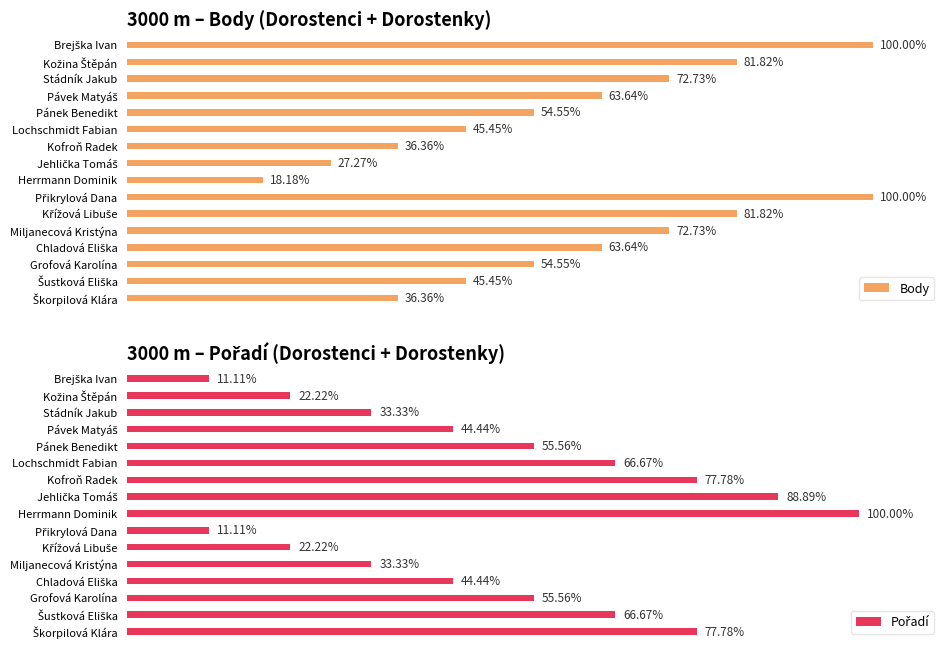

Count the Pořadí values in the range 3 to 7.

10